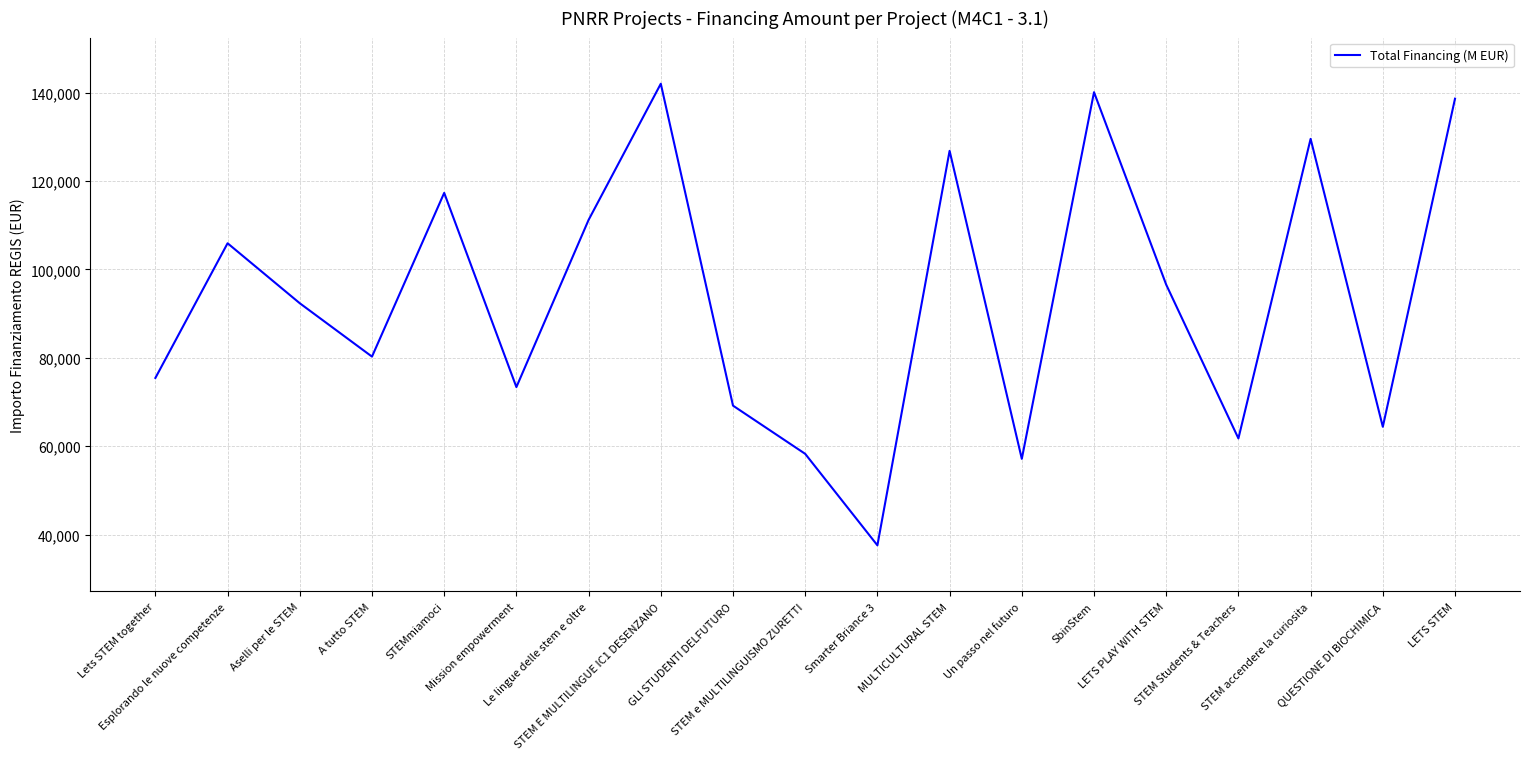

Between SbinStem and STEM E MULTILINGUE IC1 DESENZANO, which is larger?

STEM E MULTILINGUE IC1 DESENZANO